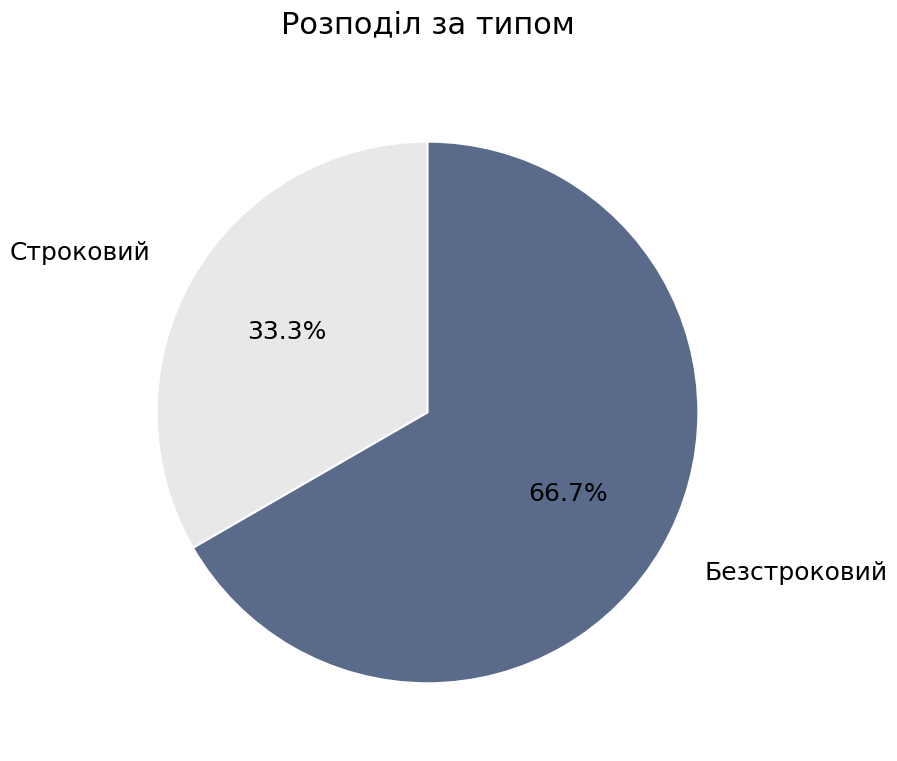

Is the sum of Строковий and Безстроковий greater than half?

Yes